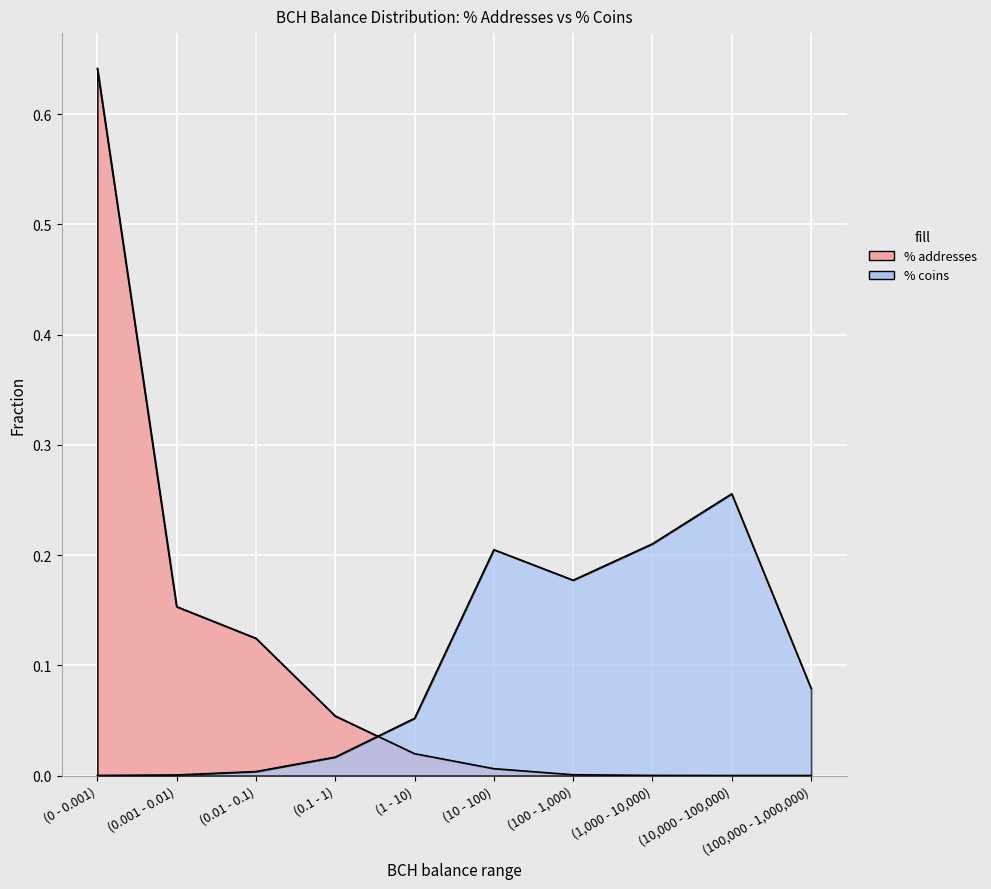

Reading left to right, extract all data points from this chart.

% addresses: (0 - 0.001)=0.6	(0.001 - 0.01)=0.2	(0.01 - 0.1)=0.1	(0.1 - 1)=0.1	(1 - 10)=0.0	(10 - 100)=0.0	(100 - 1,000)=0.0	(1,000 - 10,000)=0.0	(10,000 - 100,000)=0.0	(100,000 - 1,000,000)=0.0
% coins: (0 - 0.001)=0.0	(0.001 - 0.01)=0.0	(0.01 - 0.1)=0.0	(0.1 - 1)=0.0	(1 - 10)=0.1	(10 - 100)=0.2	(100 - 1,000)=0.2	(1,000 - 10,000)=0.2	(10,000 - 100,000)=0.3	(100,000 - 1,000,000)=0.1